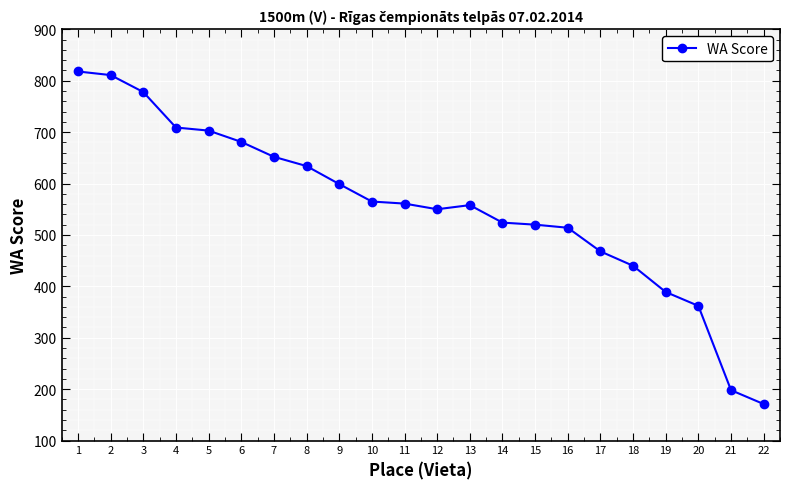

What is the ratio of the value at 22 to the value at 8?

0.3